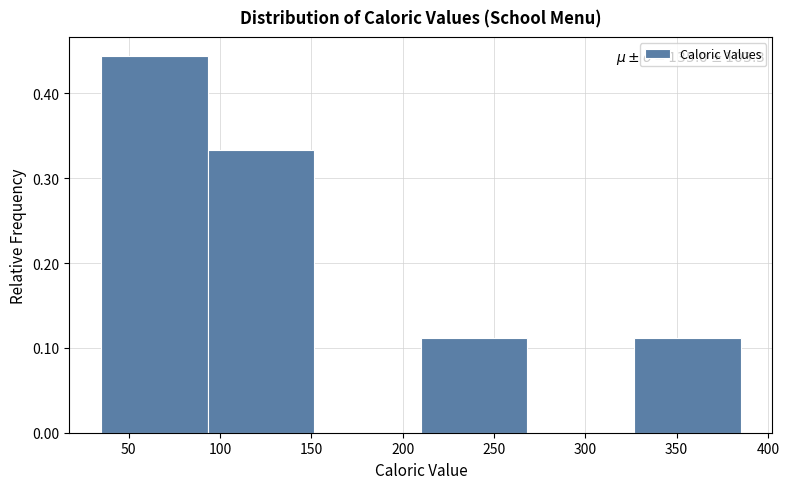

Over which range of the x-axis is the bar tallest?

35 to 95